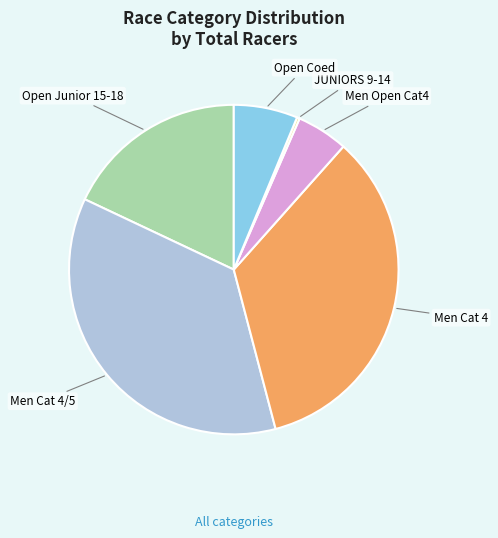

Do Open Junior 15-18 and Men Cat 4 together represent more than half of the pie?

Yes